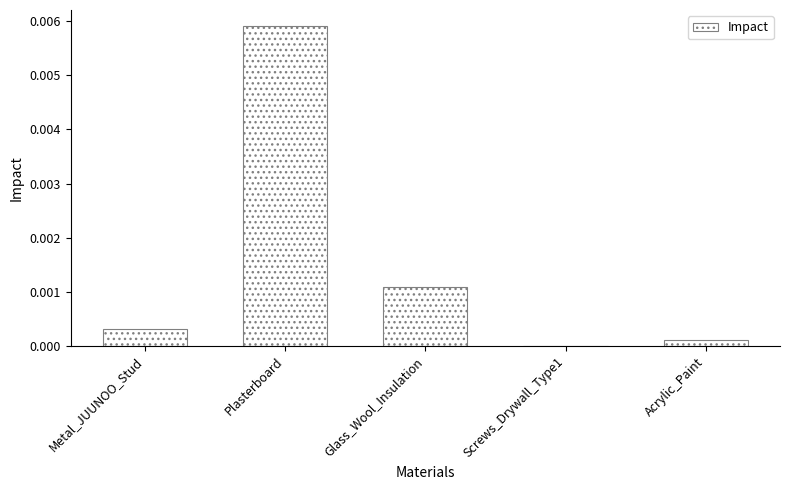

Between Metal_JUUNOO_Stud and Acrylic_Paint, which is larger?

Metal_JUUNOO_Stud